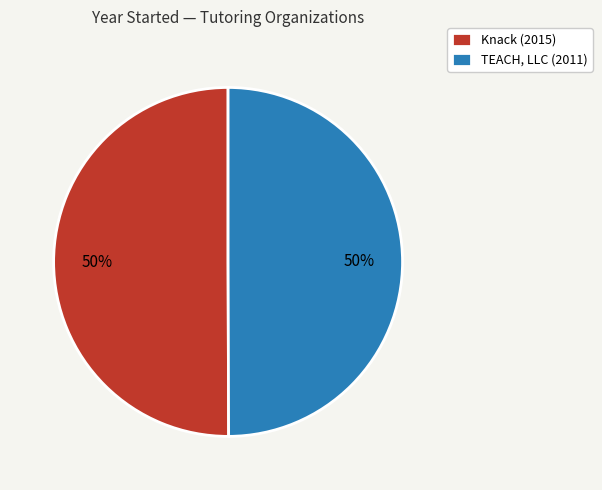

The TEACH, LLC slice represents 50% of the pie. True or false?

True